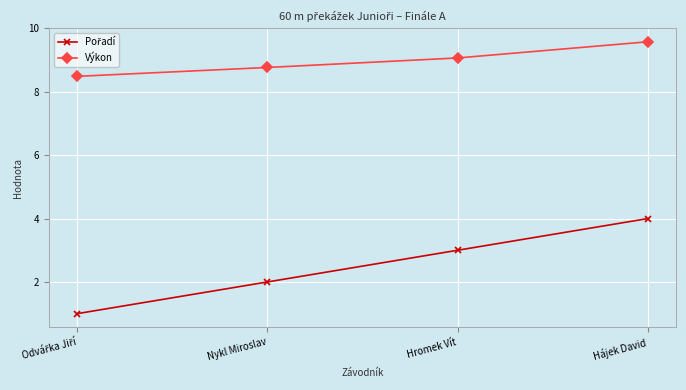

How many lines are shown in the chart?

2